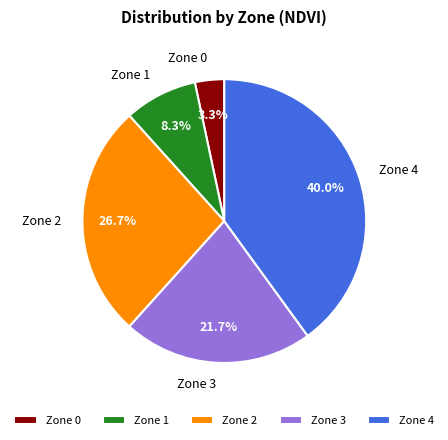

Is the sum of Zone 3 and Zone 4 greater than half?

Yes